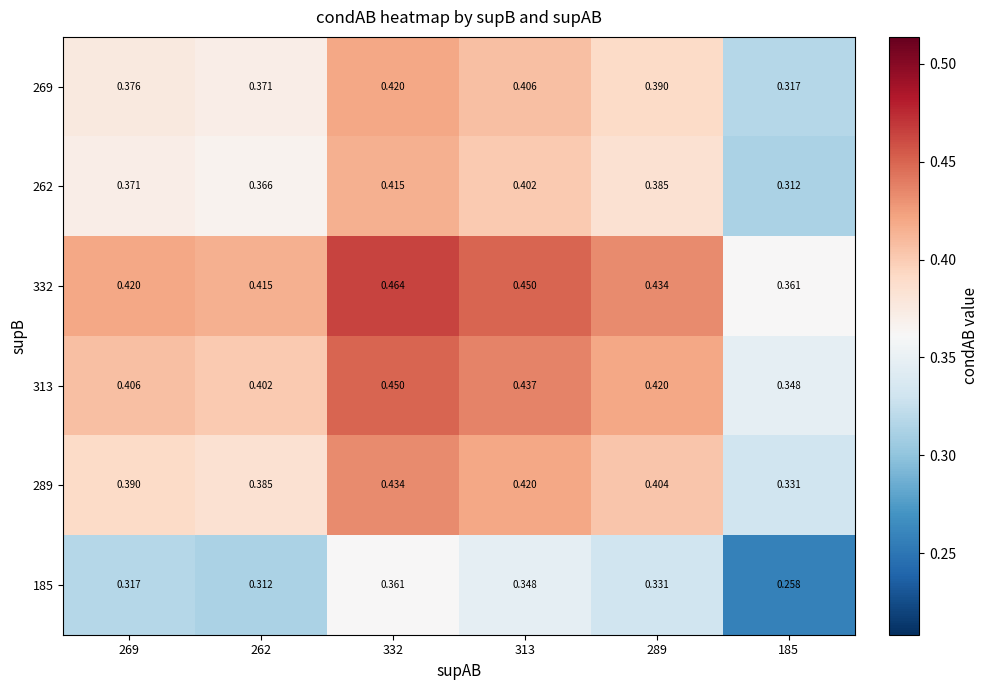

Is the value of 313 at 332 greater than the value of 269 at 313?

Yes